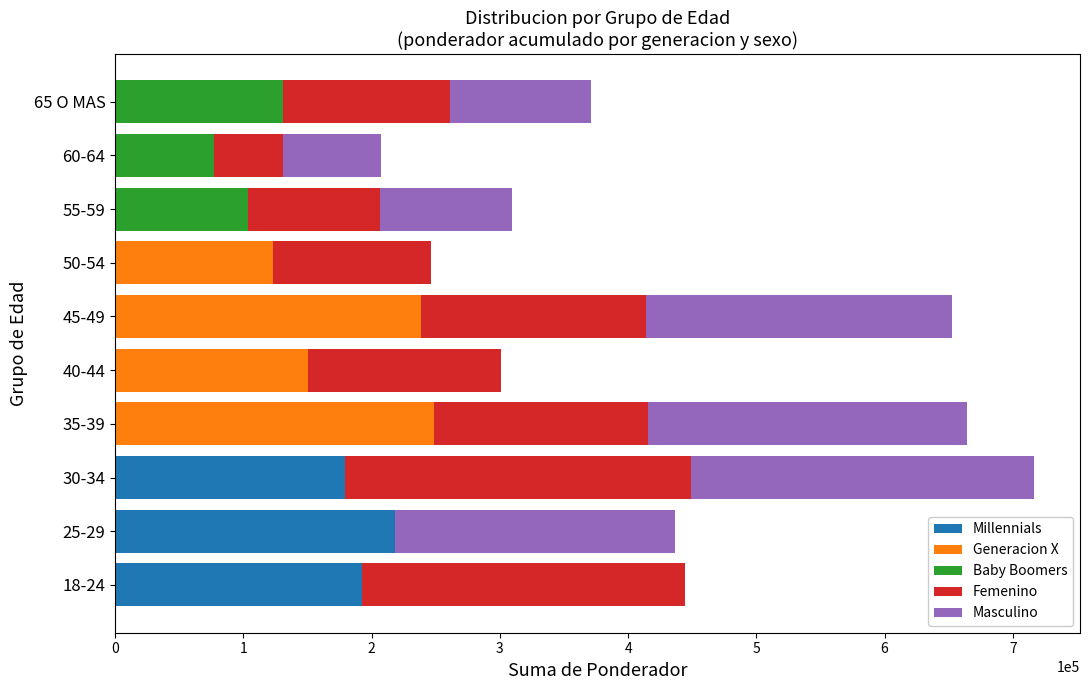

What is the sum of all Millennials values?

590295.7